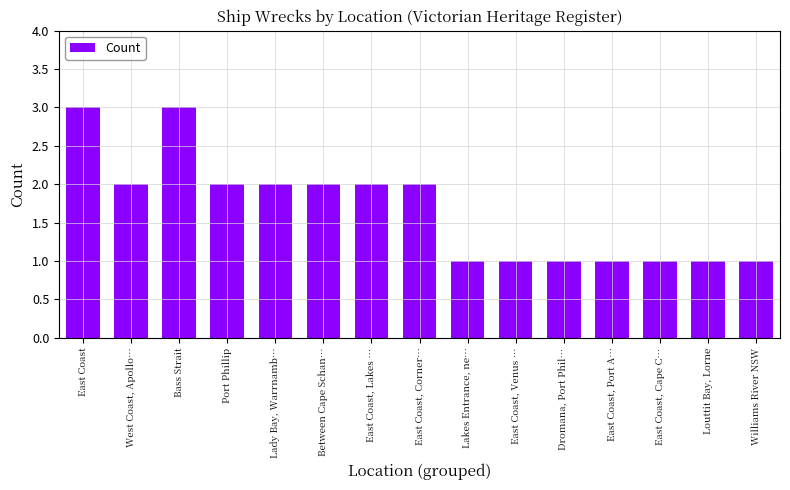

Read the value at East Coast, Lakes ….

2